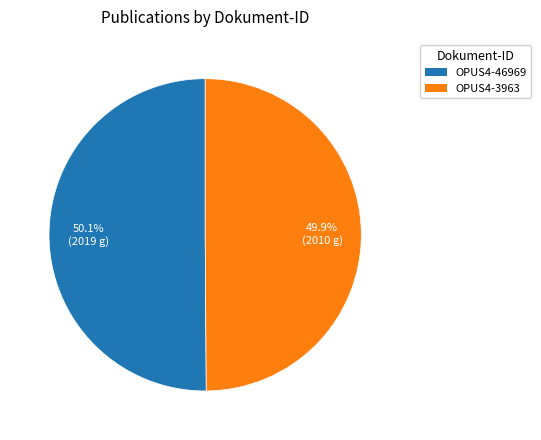

Is the sum of OPUS4-46969 and OPUS4-3963 greater than half?

Yes